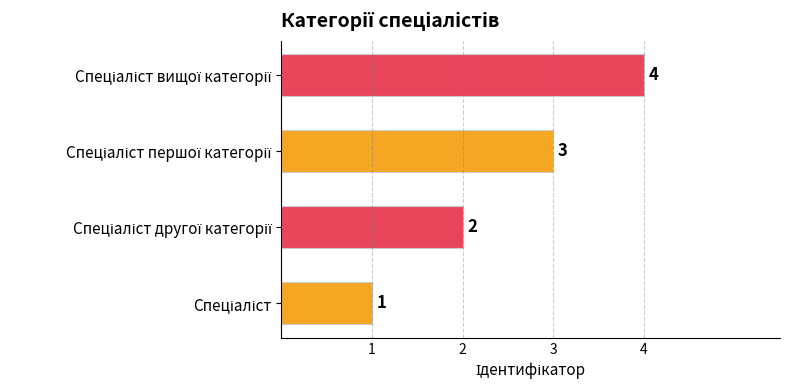

How many data points are less than 3?

2